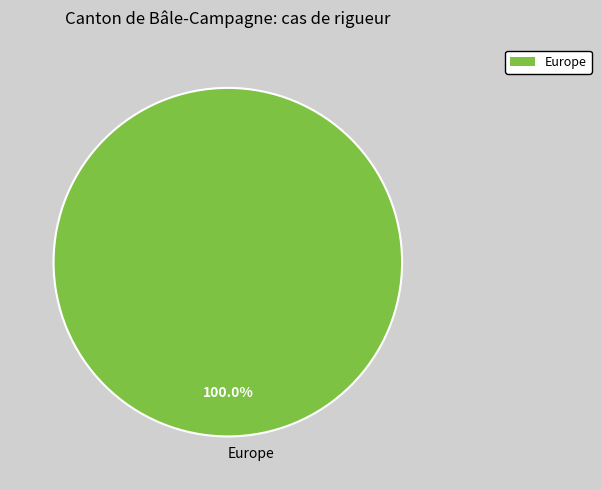

Rank the categories by value from highest to lowest.

Europe